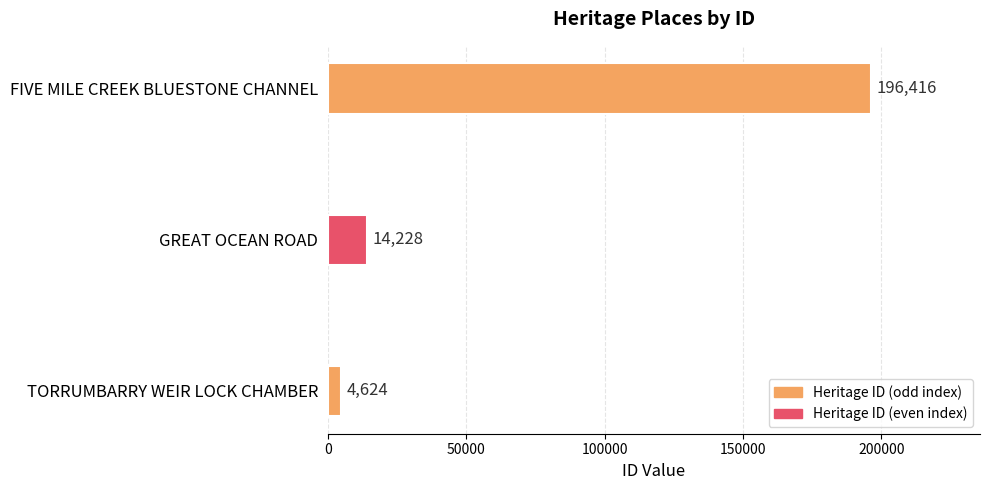

Reading bottom to top, what are all the values shown in this chart?

4624	14228	196416